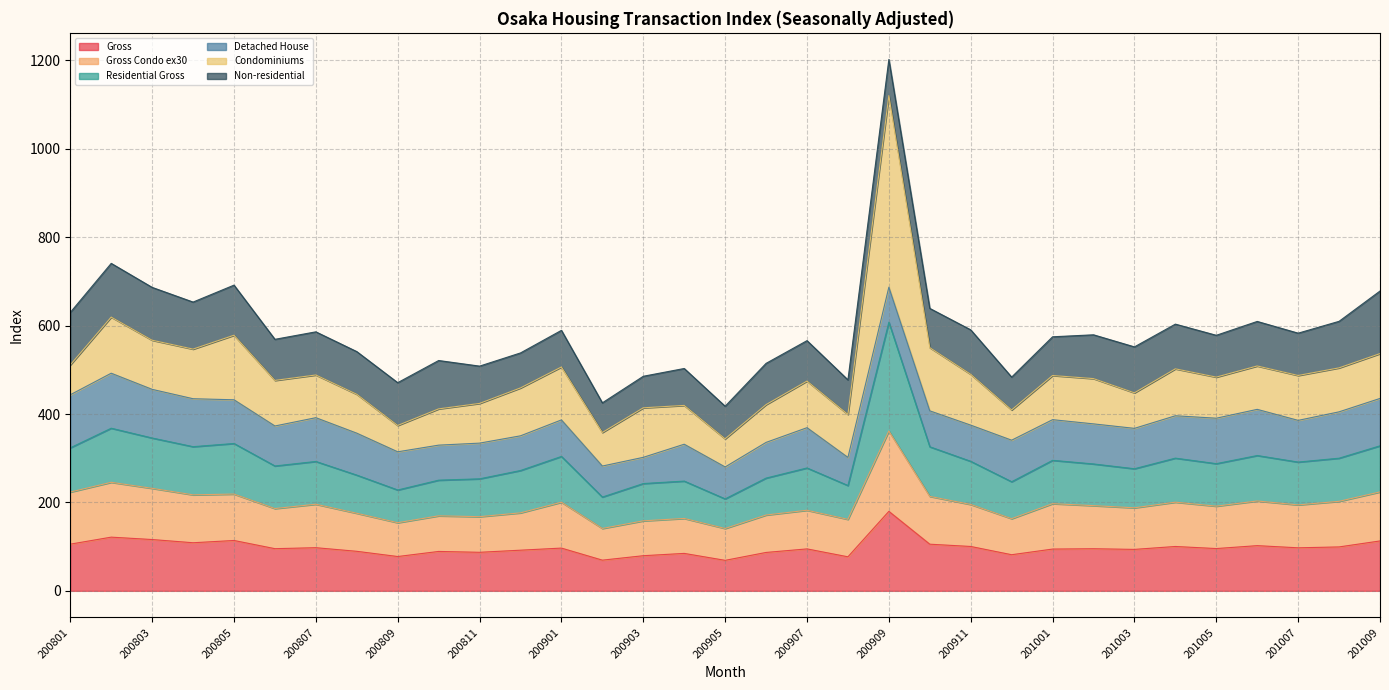

The value of Residential Gross at 200807 is 228.3. True or false?

False